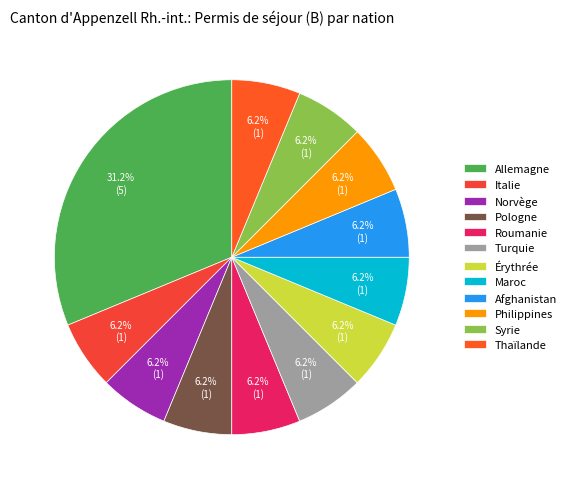

Do Roumanie and Italie together represent more than half of the pie?

No